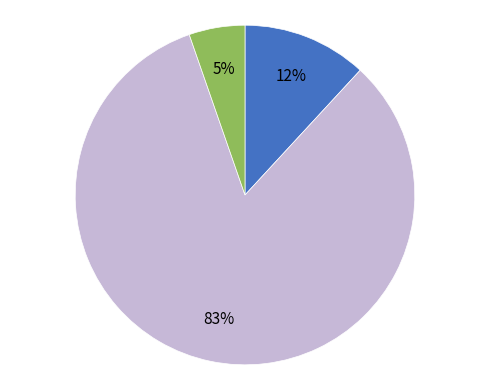

Does any single category account for the majority?

Yes